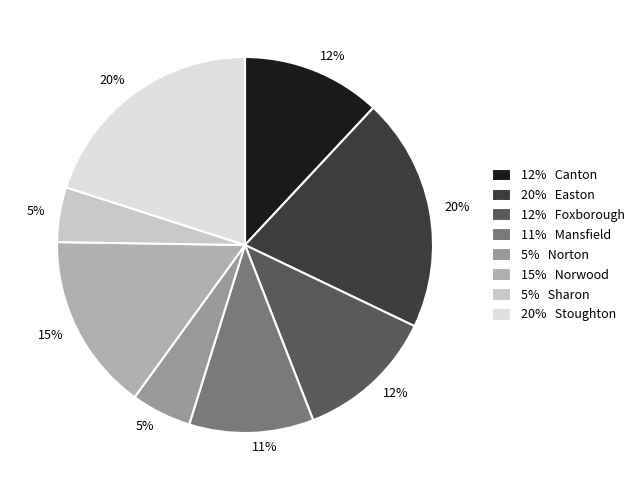

How many segments does this pie chart have?

8